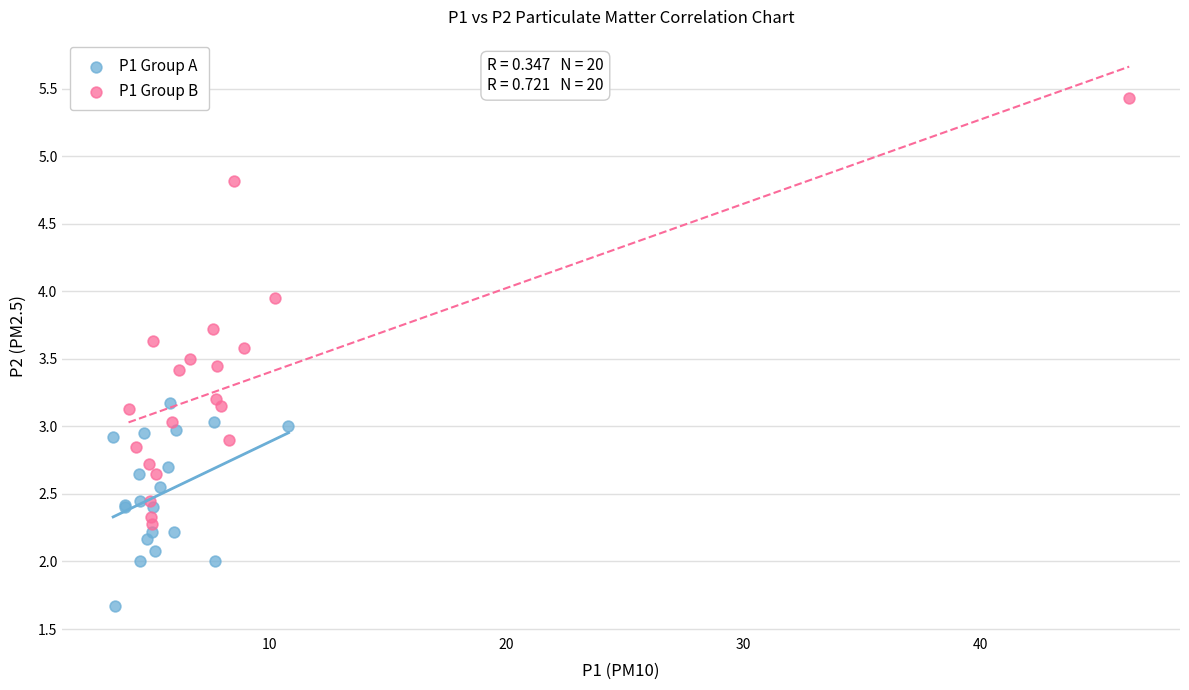

Which series reaches the maximum Y coordinate?

P1 Group B